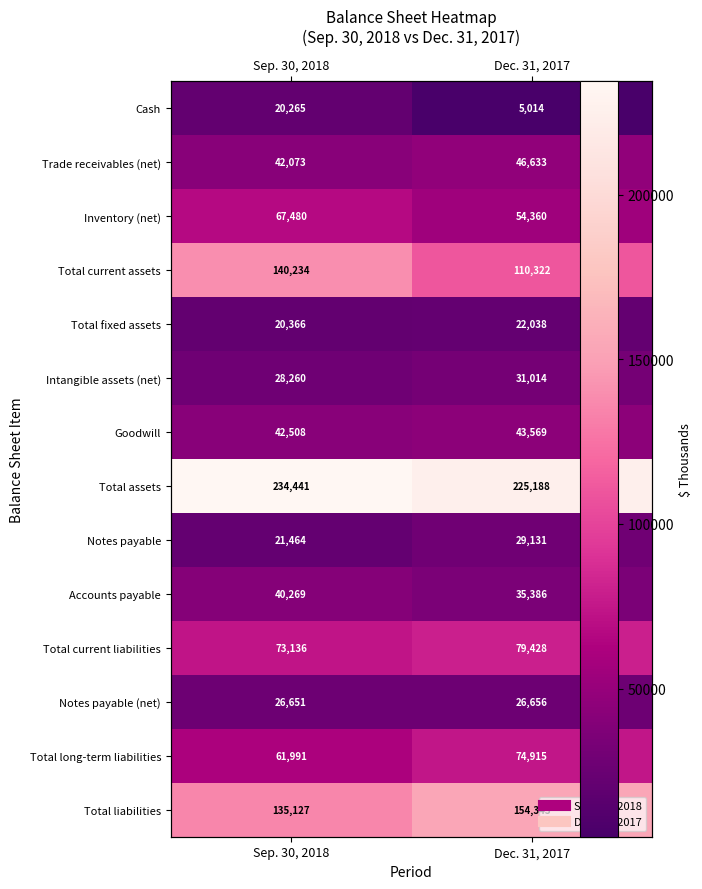

The value of Goodwill at Dec. 31, 2017 is 17247. True or false?

False